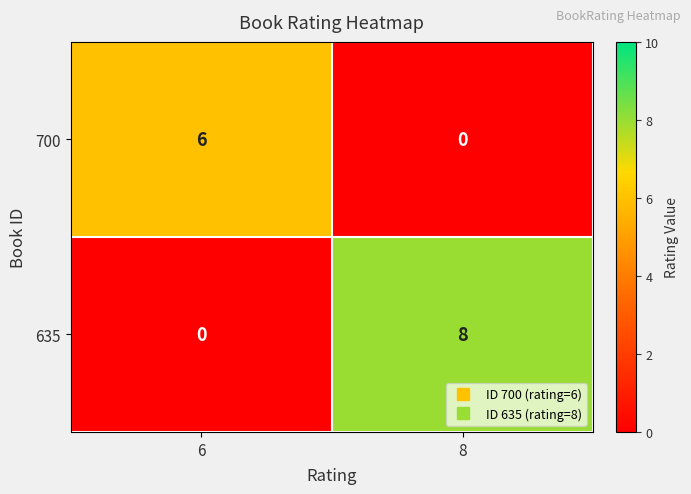

Reading left to right, what are all the values shown in this chart?

700: 6	0
635: 0	8